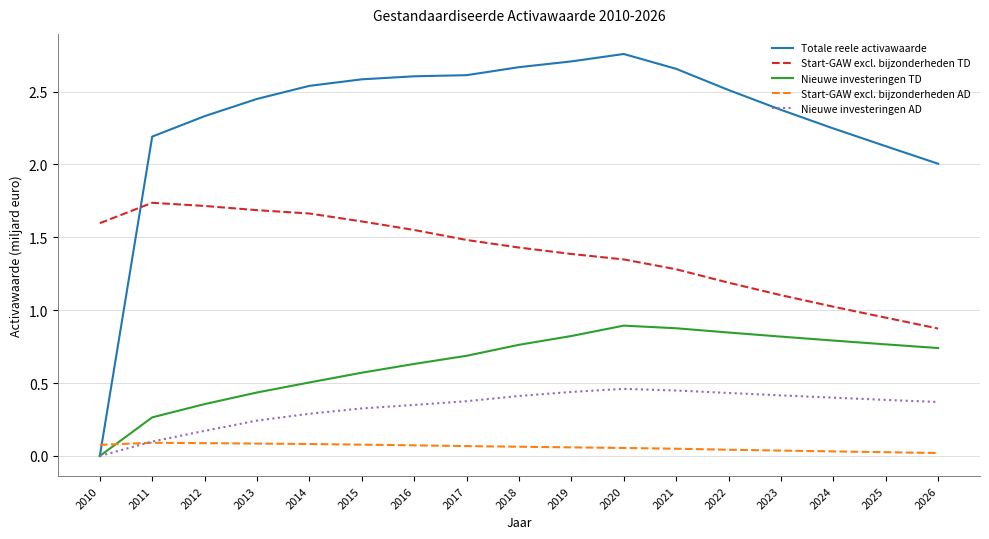

Rank the series at 2026 from lowest to highest value.

Start-GAW excl. bijzonderheden AD, Nieuwe investeringen AD, Nieuwe investeringen TD, Start-GAW excl. bijzonderheden TD, Totale reele activawaarde